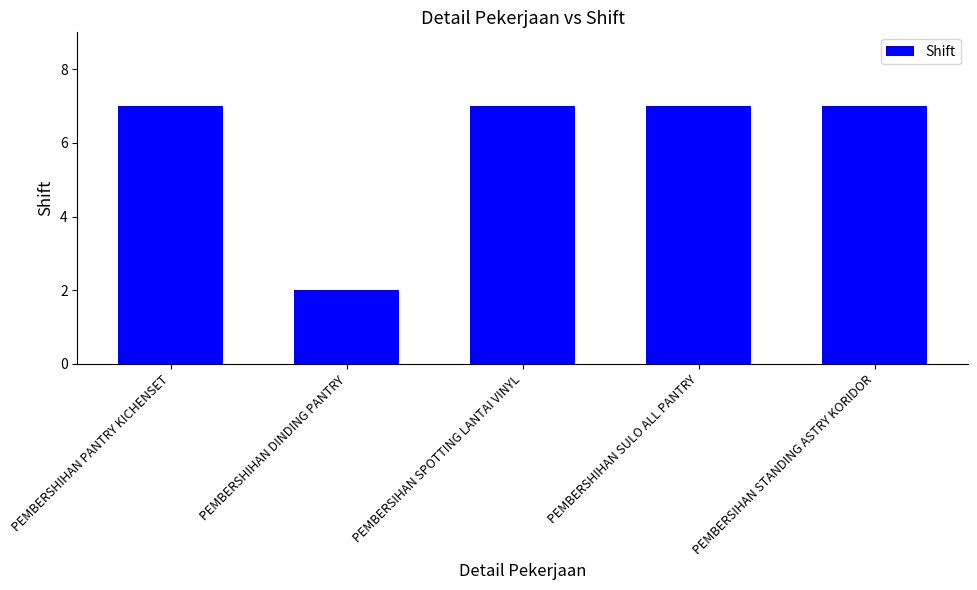

Count the number of data series in this chart.

1